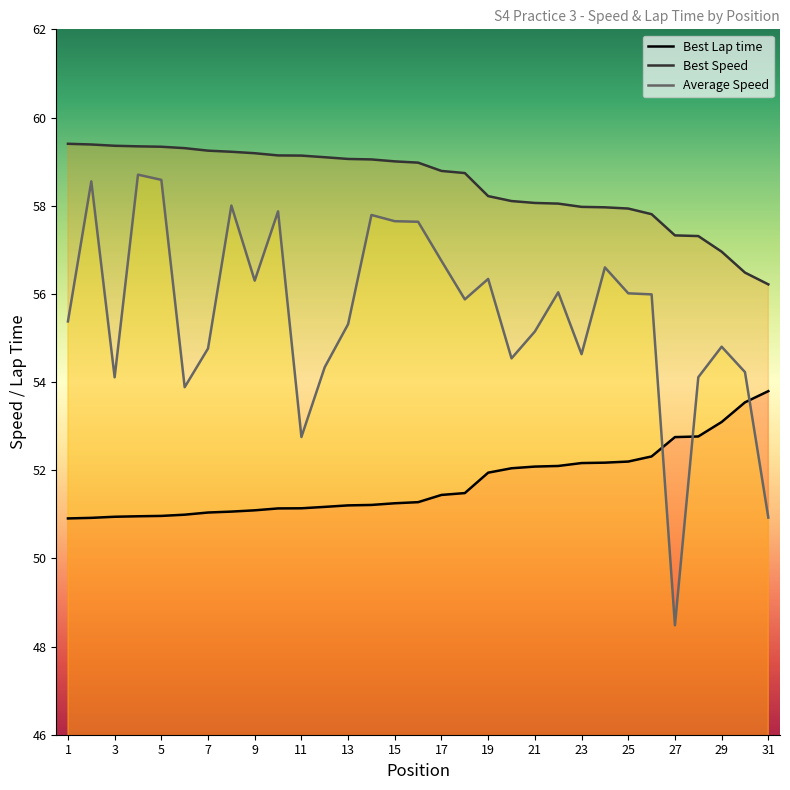

Reading left to right, transcribe all the data shown in this chart.

Best Lap time: 1=50.9	2=50.9	3=50.9	4=51.0	5=51.0	6=51.0	7=51.0	8=51.1	9=51.1	10=51.1	11=51.1	12=51.2	13=51.2	14=51.2	15=51.2	16=51.3	17=51.4	18=51.5	19=51.9	20=52.0	21=52.1	22=52.1	23=52.2	24=52.2	25=52.2	26=52.3	27=52.8	28=52.8	29=53.1	30=53.5	31=53.8
Best Speed: 1=59.4	2=59.4	3=59.4	4=59.3	5=59.3	6=59.3	7=59.2	8=59.2	9=59.2	10=59.1	11=59.1	12=59.1	13=59.1	14=59.0	15=59.0	16=59.0	17=58.8	18=58.7	19=58.2	20=58.1	21=58.1	22=58.0	23=58.0	24=58.0	25=57.9	26=57.8	27=57.3	28=57.3	29=57.0	30=56.5	31=56.2
Average Speed: 1=55.4	2=58.6	3=54.1	4=58.7	5=58.6	6=53.9	7=54.8	8=58.0	9=56.3	10=57.9	11=52.8	12=54.3	13=55.3	14=57.8	15=57.6	16=57.6	17=56.7	18=55.9	19=56.3	20=54.5	21=55.1	22=56.0	23=54.6	24=56.6	25=56.0	26=56.0	27=48.5	28=54.1	29=54.8	30=54.2	31=50.9